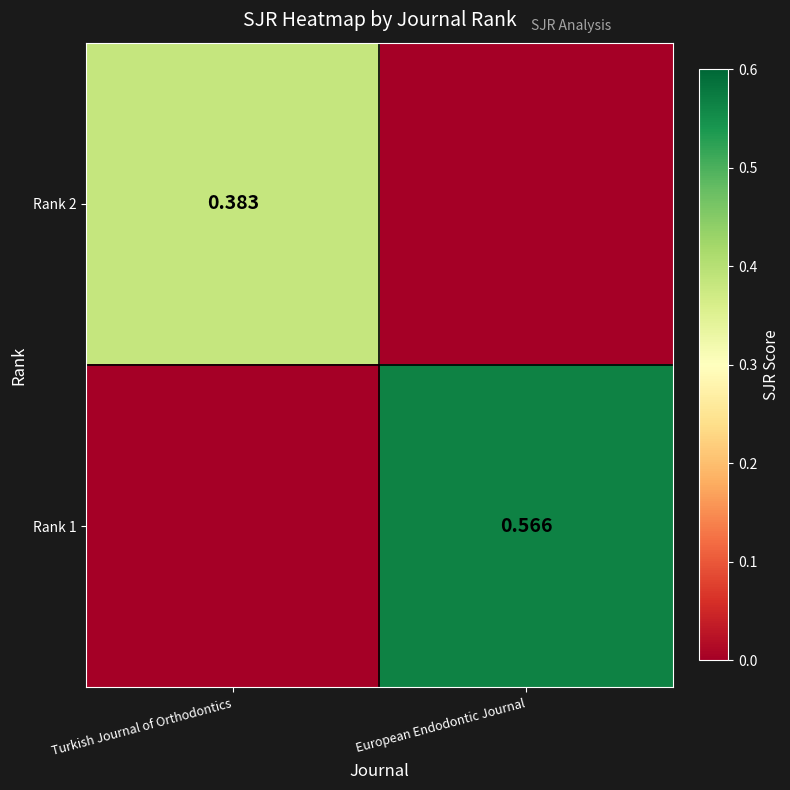

Is the value of Rank 2 at Turkish Journal of Orthodontics greater than the value of Rank 1 at European Endodontic Journal?

No